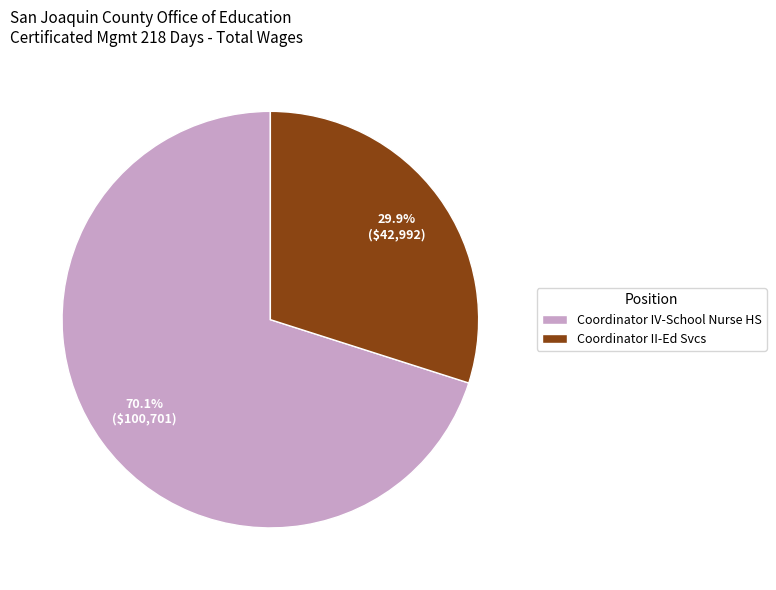

Is the sum of Coordinator II-Ed Svcs and Coordinator IV-School Nurse HS greater than half?

Yes